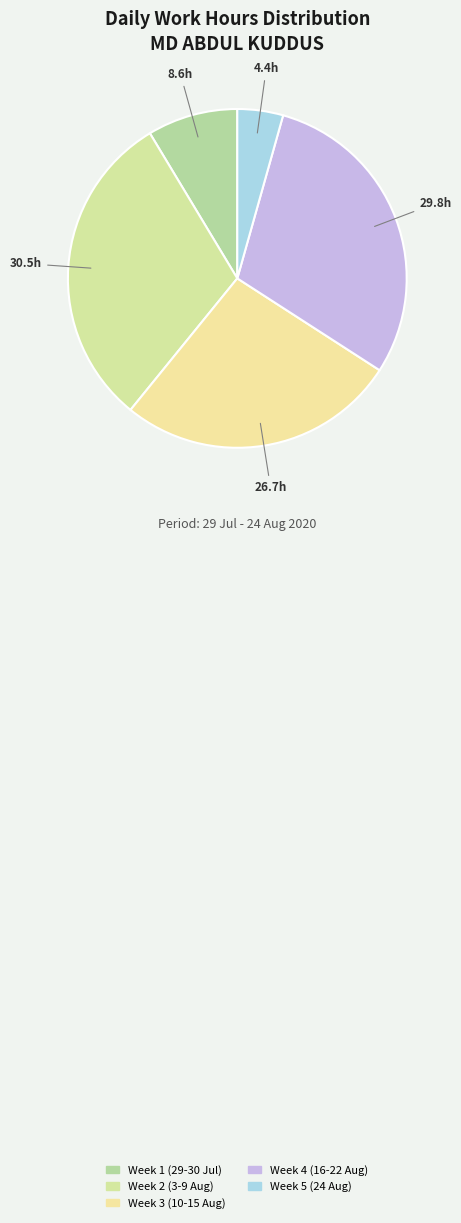

Which category has the biggest portion of the pie?

Week 2 (3-9 Aug)